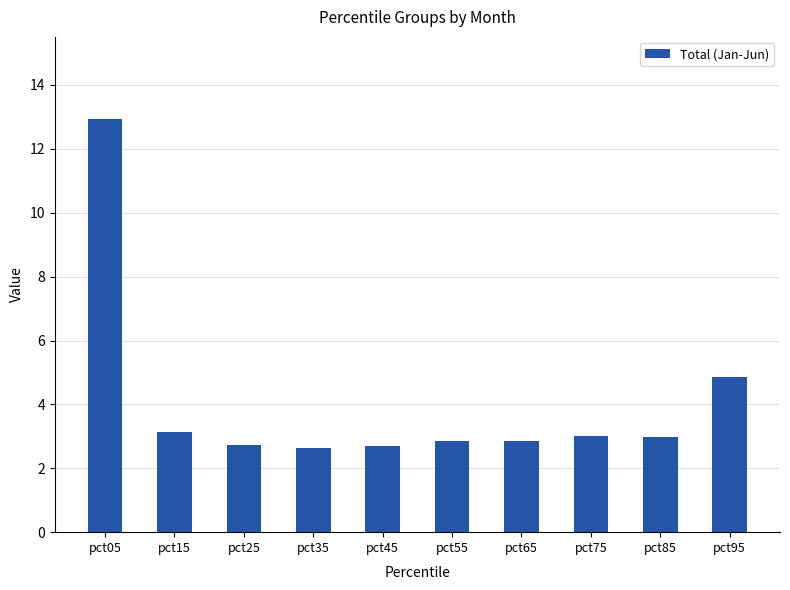

What is the approximate value at pct15?

3.1